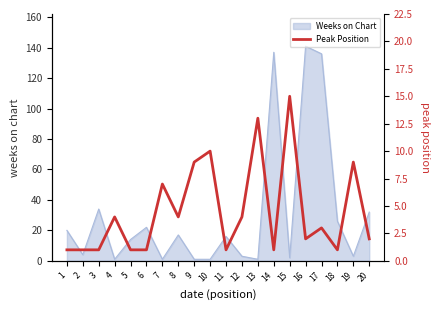

How many data points does each series have?

20